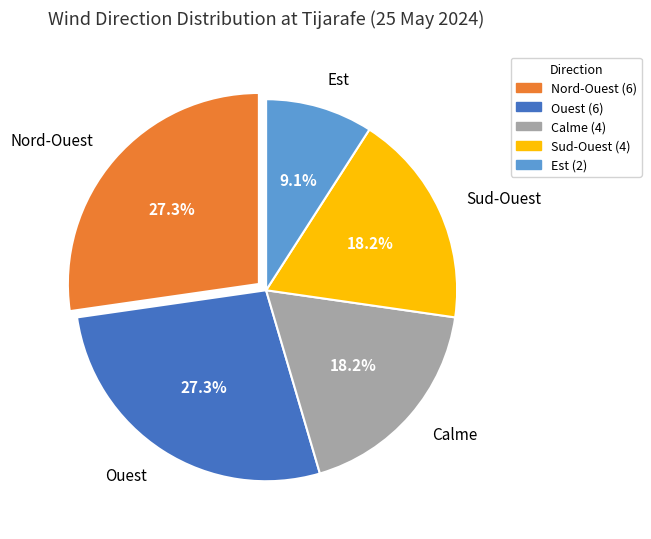

Approximately how many times larger is the value at Ouest compared to Nord-Ouest?

1.0